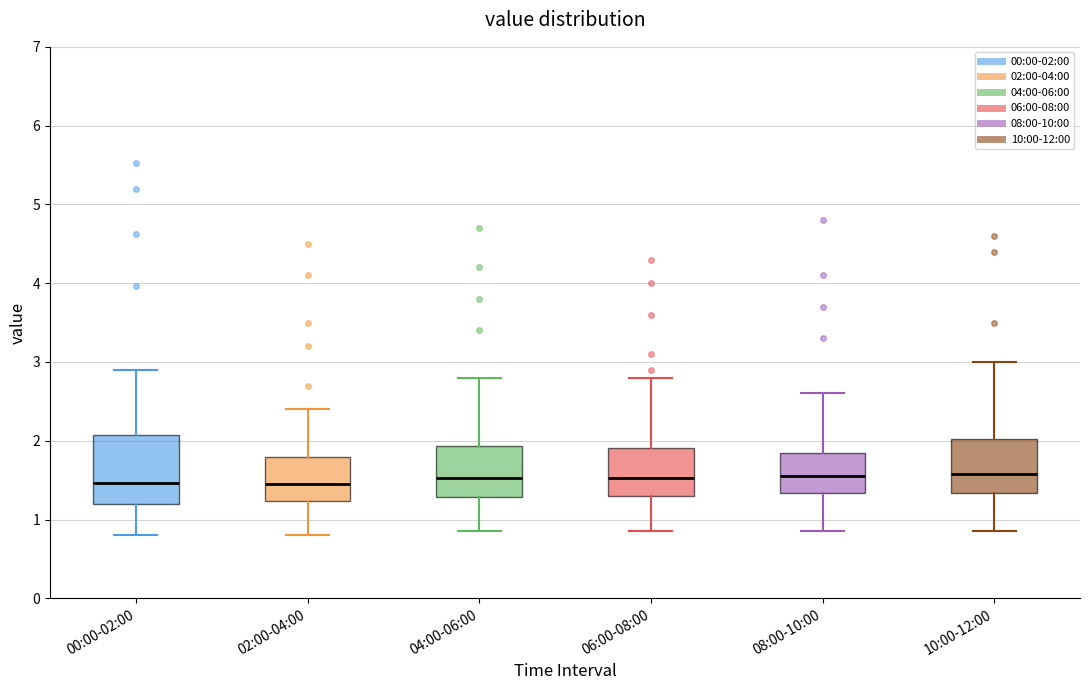

Reading left to right, read every box against the y-axis: the position of its median line, the range the box covers, and the ends of its whiskers. The values are not printed on the chart, so give them approximately, as read against the axis.

00:00-02:00: median 1.5, box 1.2 to 2.1, whiskers 0.8 to 2.9
02:00-04:00: median 1.5, box 1.2 to 1.8, whiskers 0.8 to 2.4
04:00-06:00: median 1.5, box 1.3 to 1.9, whiskers 0.9 to 2.8
06:00-08:00: median 1.5, box 1.3 to 1.9, whiskers 0.9 to 2.8
08:00-10:00: median 1.6, box 1.3 to 1.9, whiskers 0.9 to 2.6
10:00-12:00: median 1.6, box 1.3 to 2.0, whiskers 0.9 to 3.0